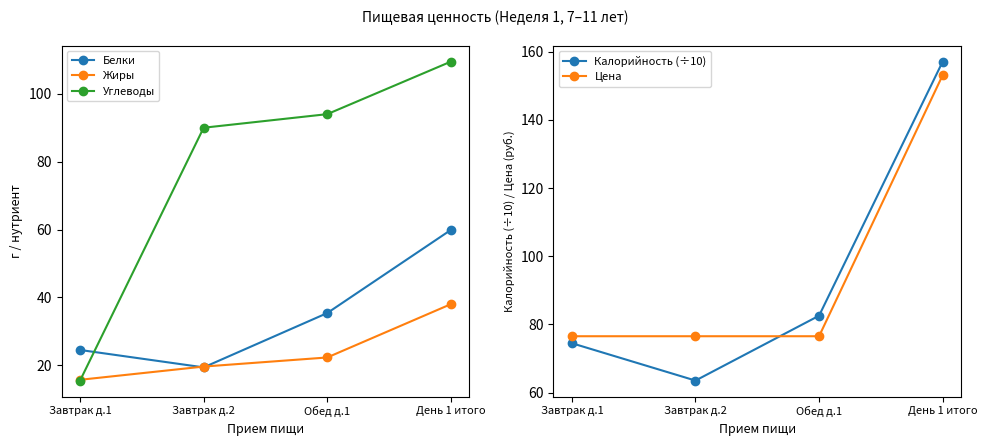

What is the label of the 4th point from the left?

День 1 итого